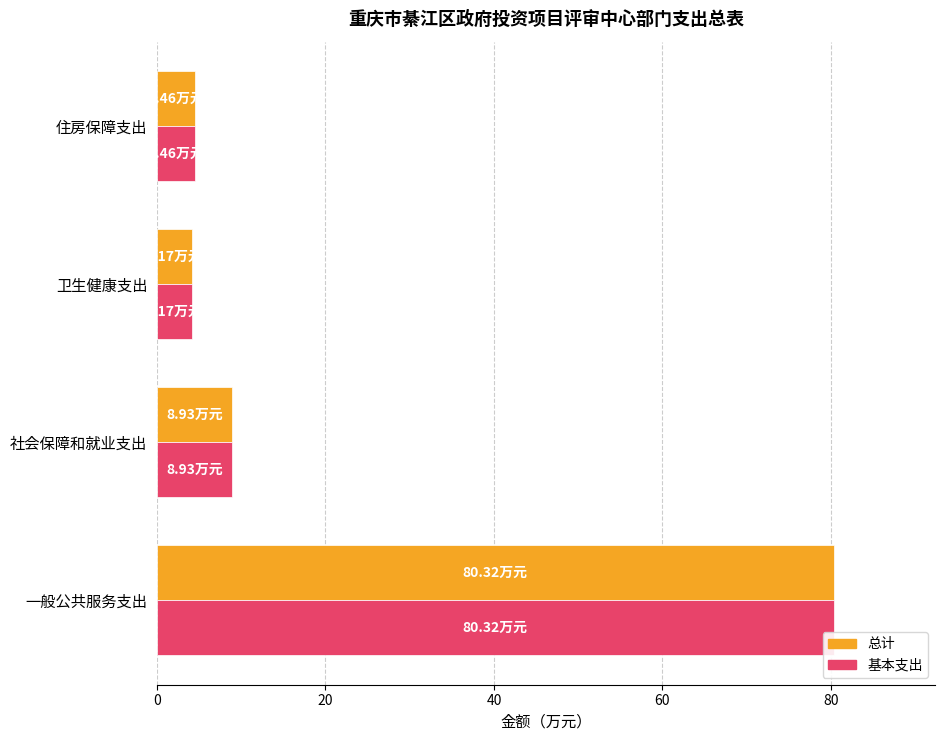

What is the lowest value of the 基本支出 series?

4.2